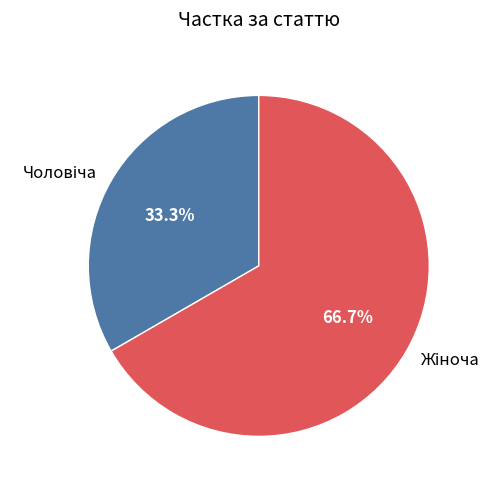

Is there a majority slice in this chart?

Yes